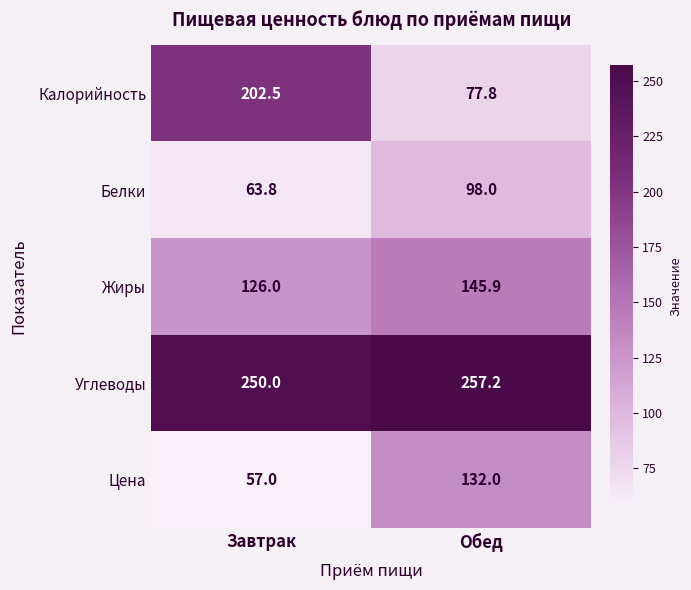

The value of Белки at Завтрак is 63.8. True or false?

True